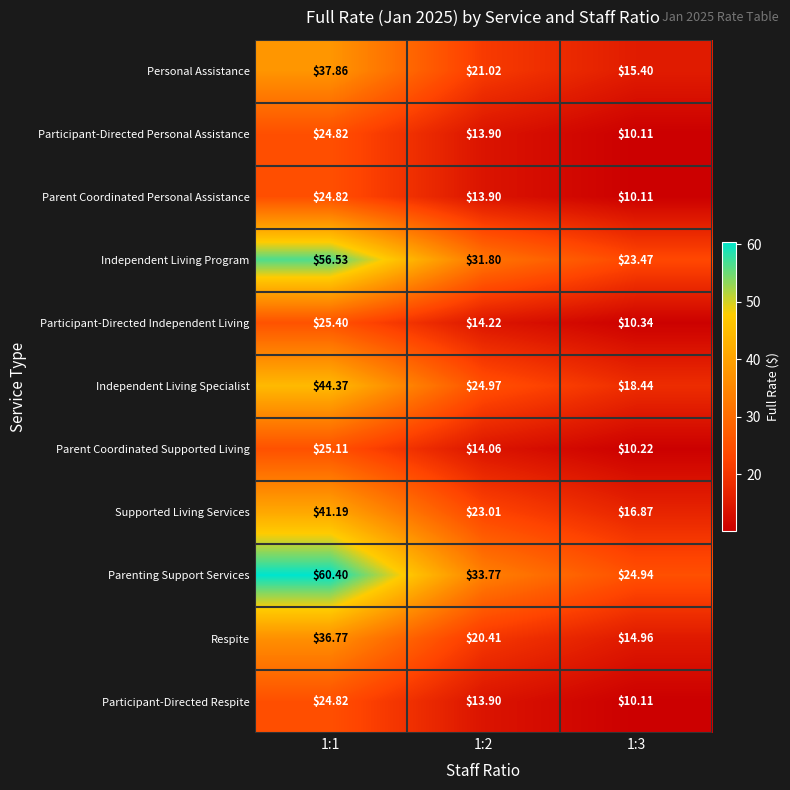

Which series has the largest range (max minus min)?

Parenting Support Services